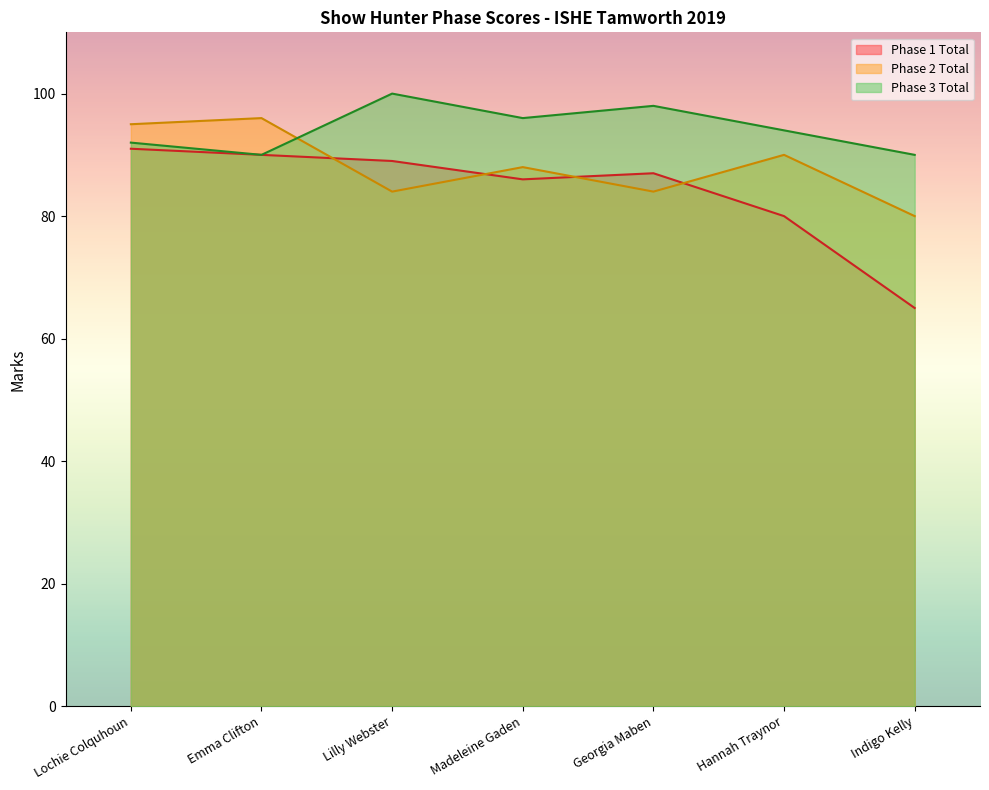

At how many categories does at least one series exceed 66?

7